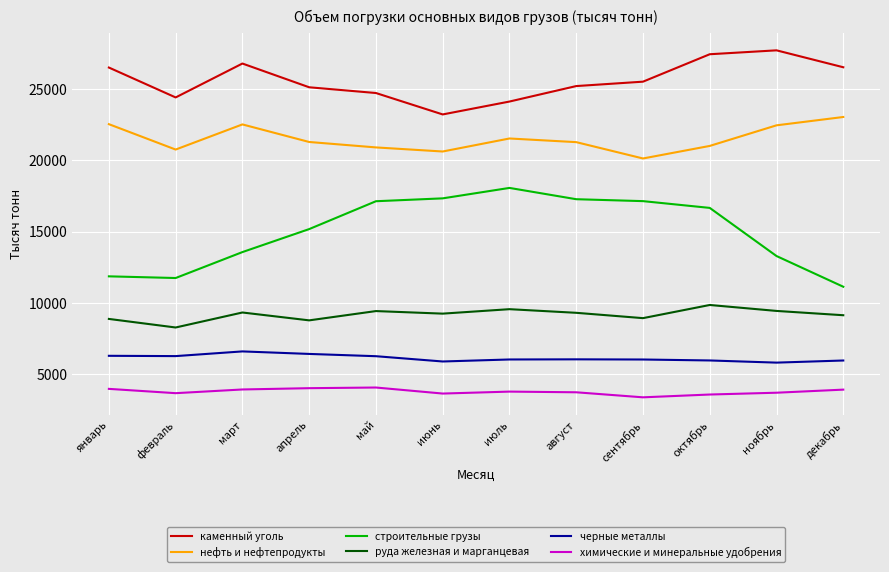

Rank the series at май from highest to lowest value.

каменный уголь, нефть и нефтепродукты, строительные грузы, руда железная и марганцевая, черные металлы, химические и минеральные удобрения